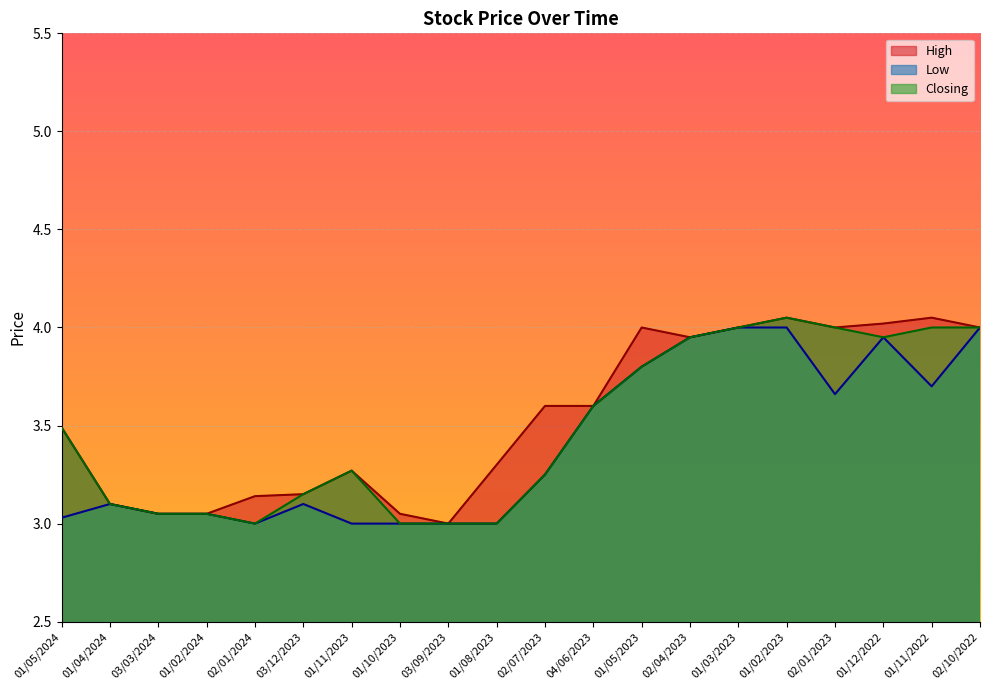

True or false: Low and High cross at least once.

False